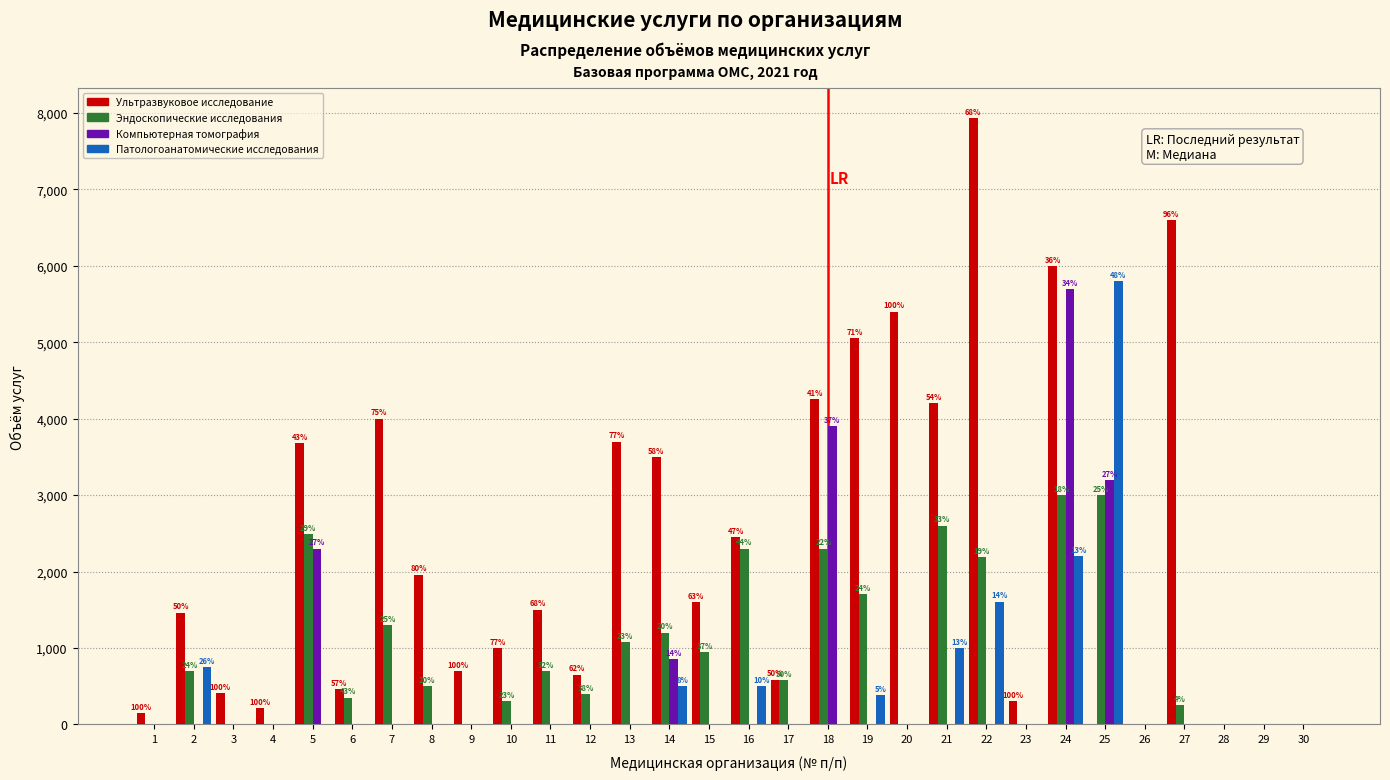

What is the maximum value for Эндоскопические исследования?

3000